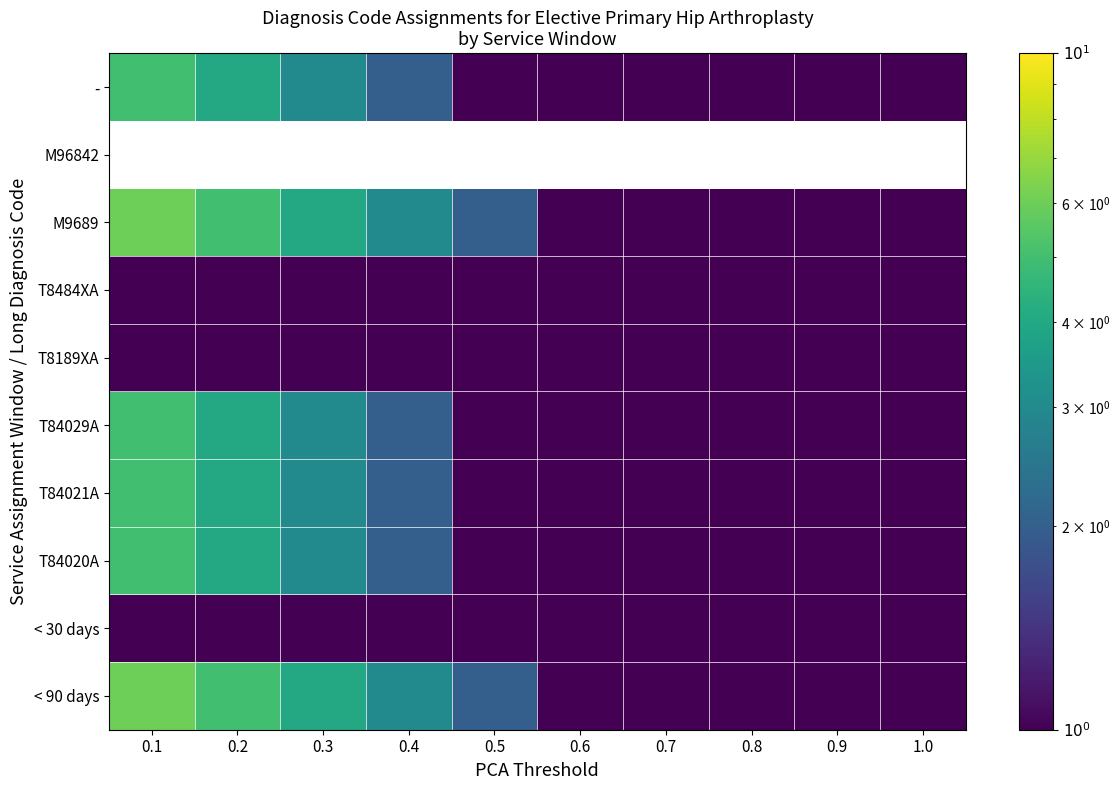

Is the value of - at 0.6 greater than the value of < 90 days at 0.3?

No